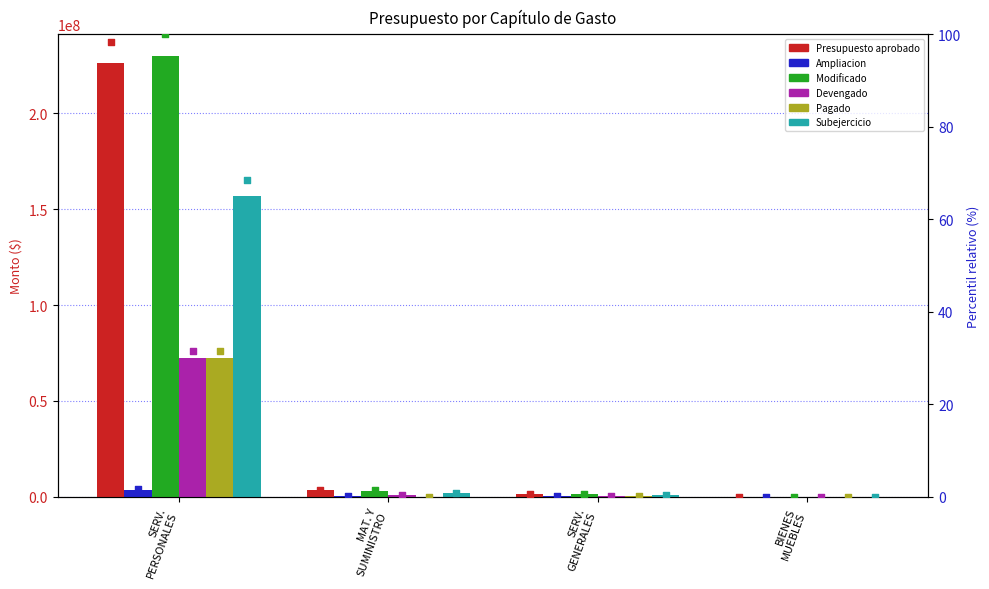

What is the total value across all series at BIENES MUEBLES?

211700.2